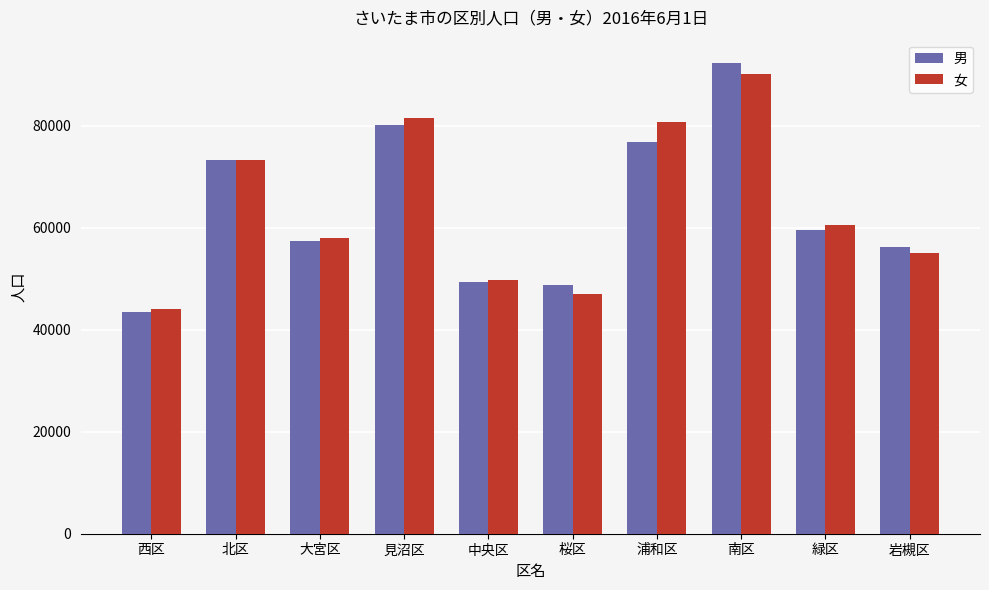

What value does the 男 series have at 北区, to the nearest 50?

73200